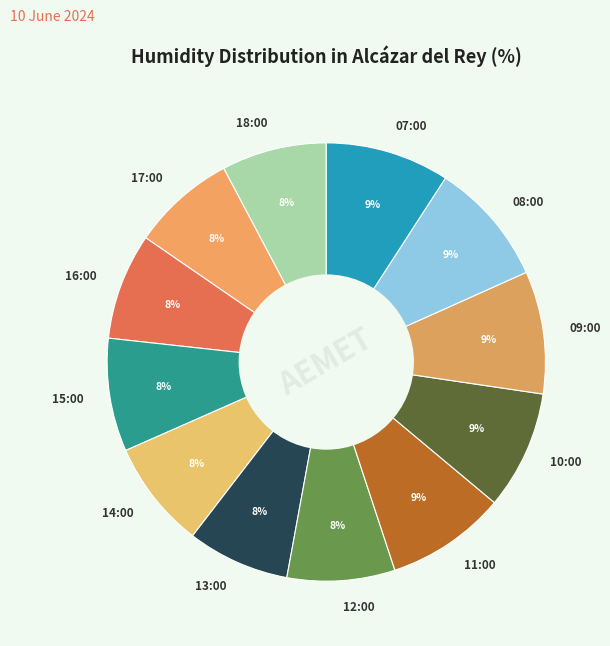

To the nearest percent, what is the combined percentage of 07:00 and 11:00?

18%